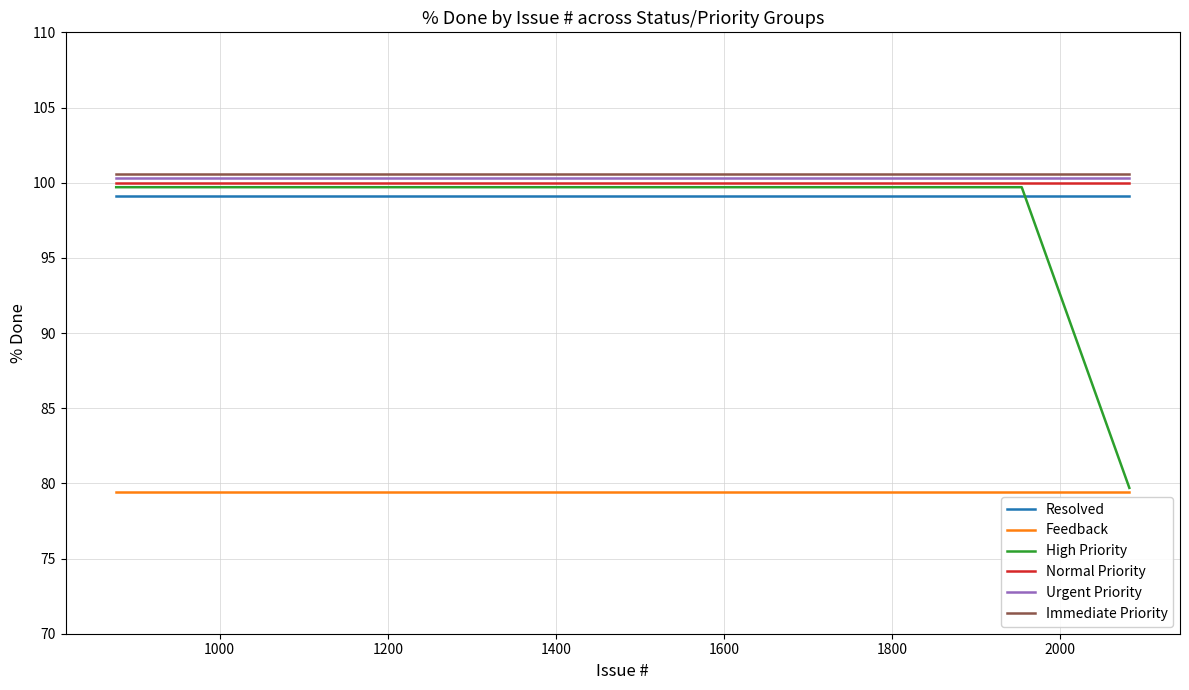

What is the lowest value of the Urgent Priority series?

100.3